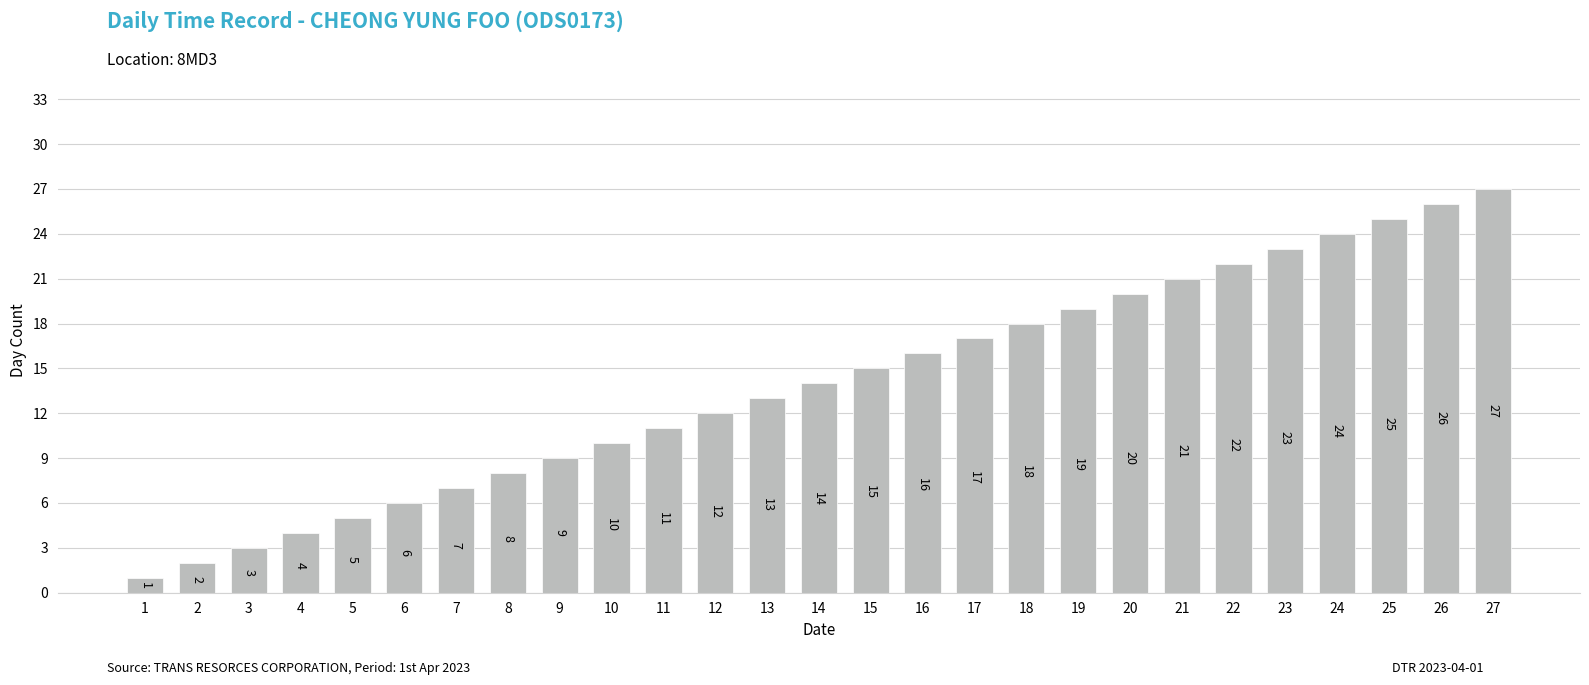

Count the number of data series in this chart.

1